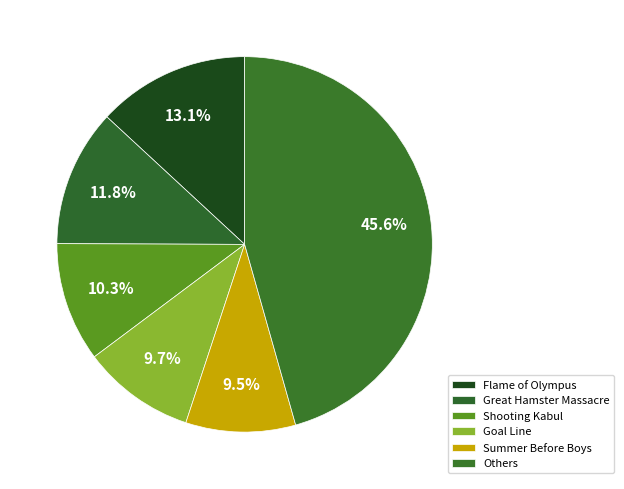

Is there a majority slice in this chart?

No